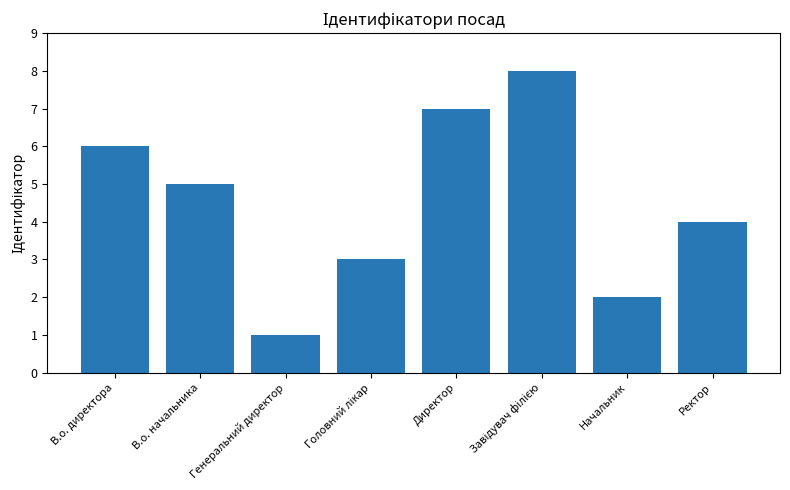

What is the label of the 8th bar from the left?

Ректор